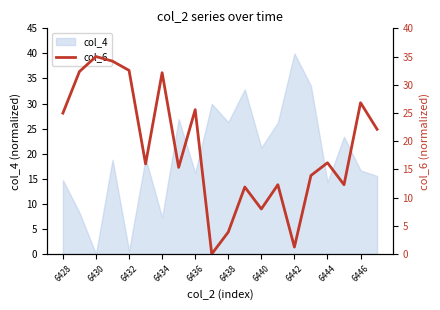

The col_4 series shows 7.3 at 6434. True or false?

True